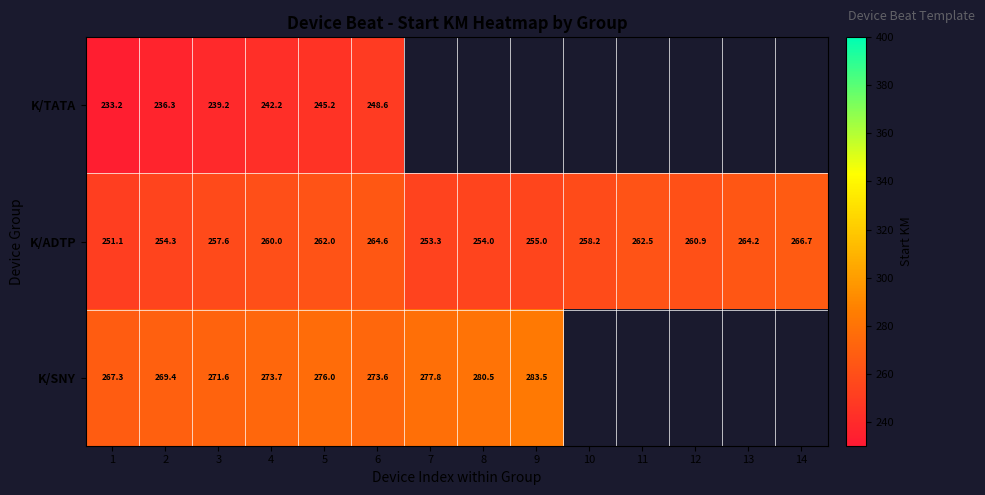

The K/ADTP series shows 266.7 at 14. True or false?

True